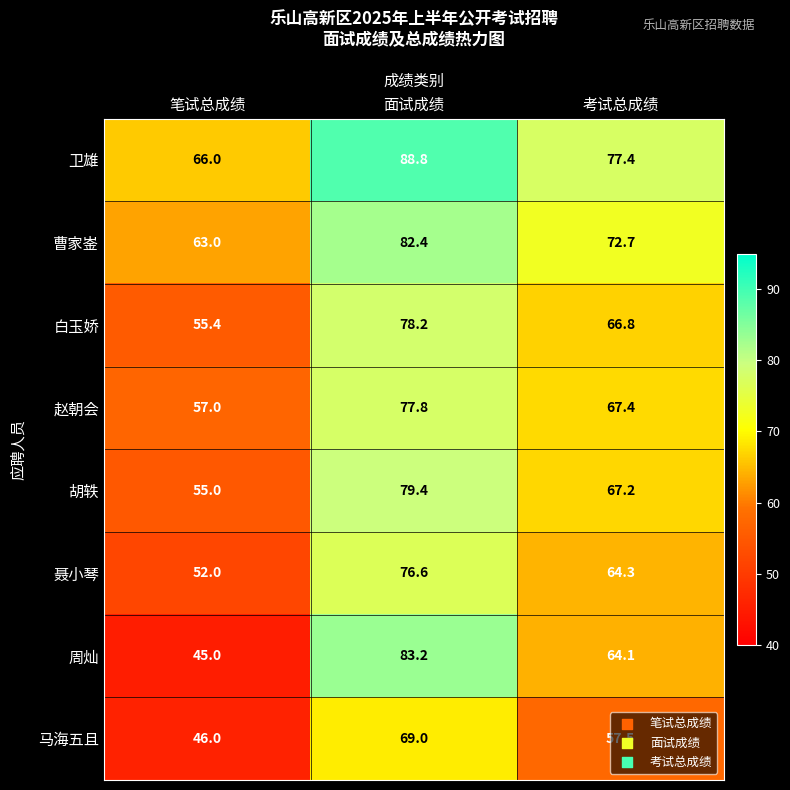

How many data points in 周灿 are less than 64?

1